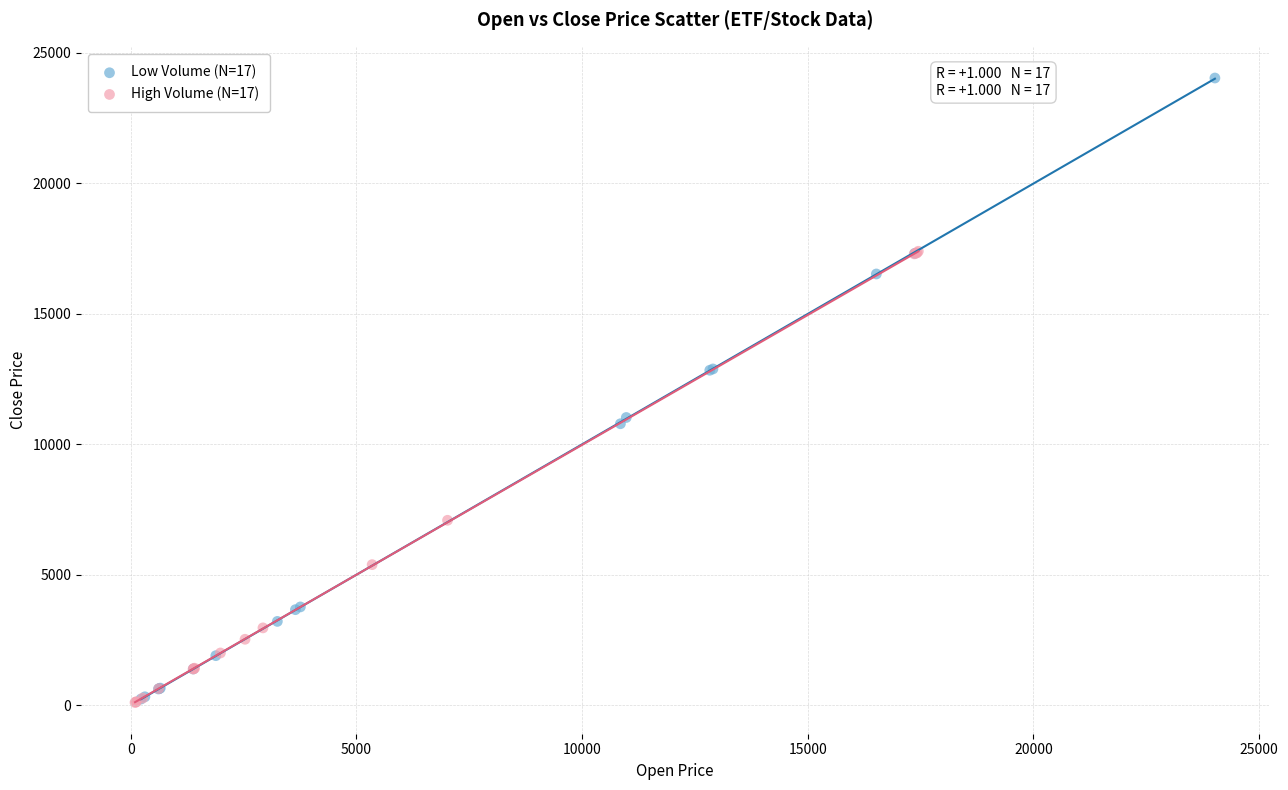

Which series reaches the maximum Y coordinate?

Low Volume (N=17)